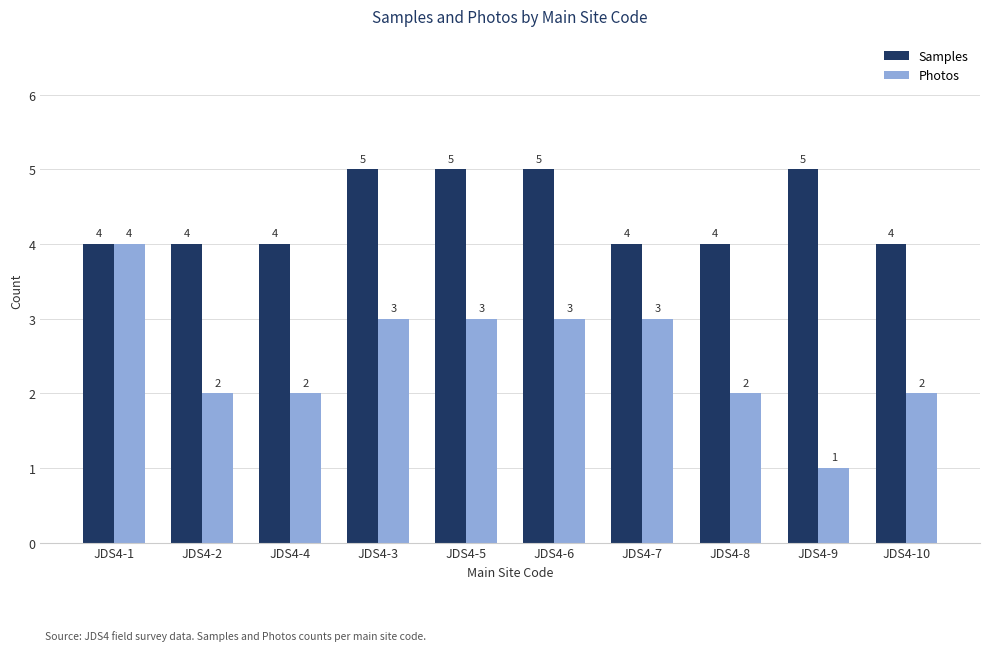

Which series has the largest range (max minus min)?

Photos